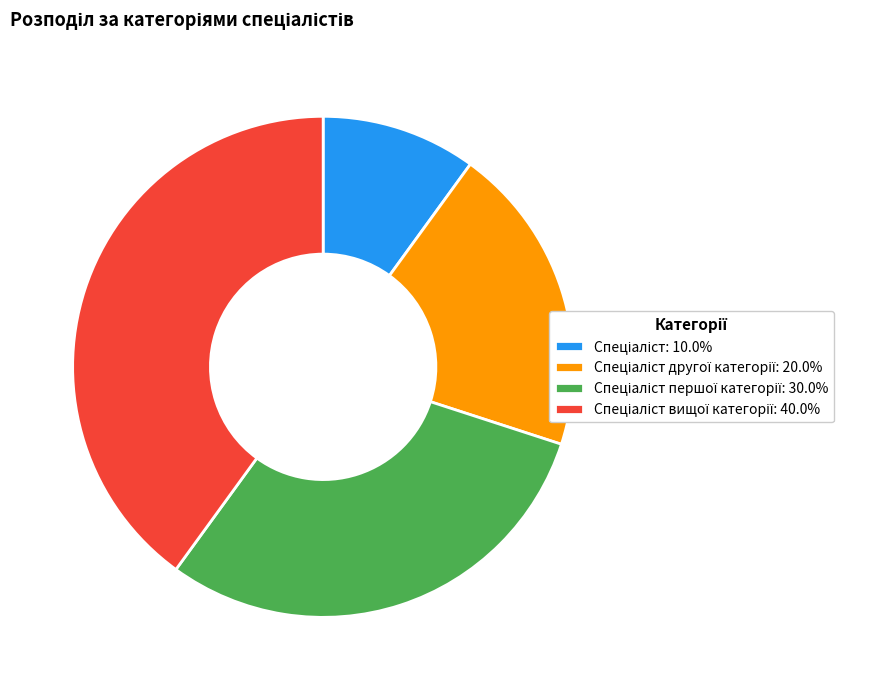

Is there a majority slice in this chart?

No